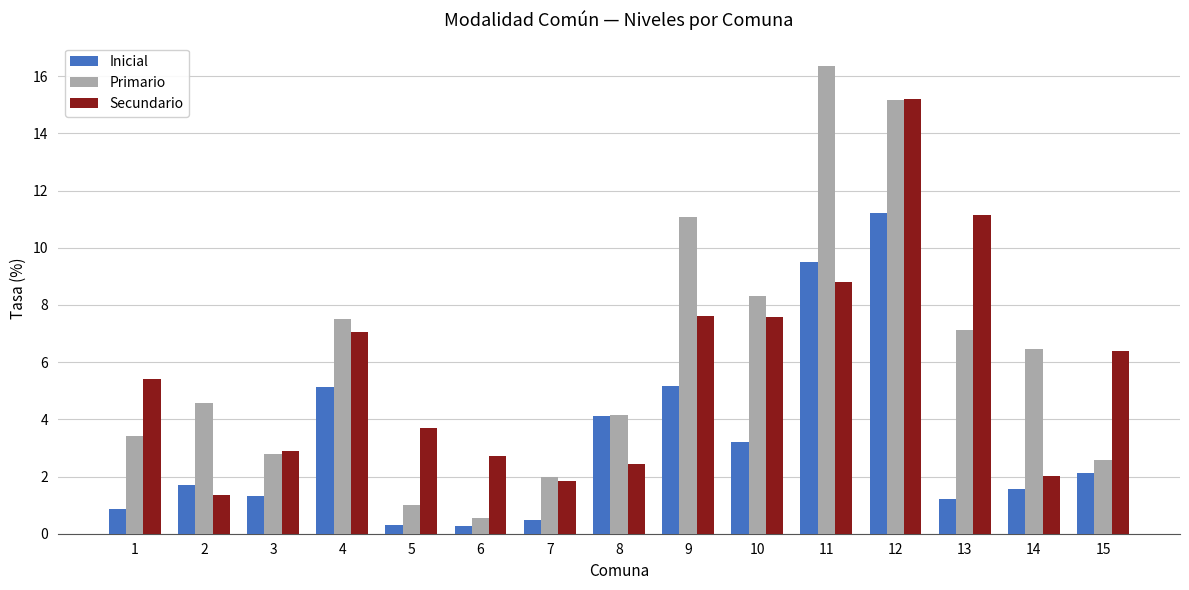

Rank the series by their average value, from lowest to highest.

Inicial, Secundario, Primario